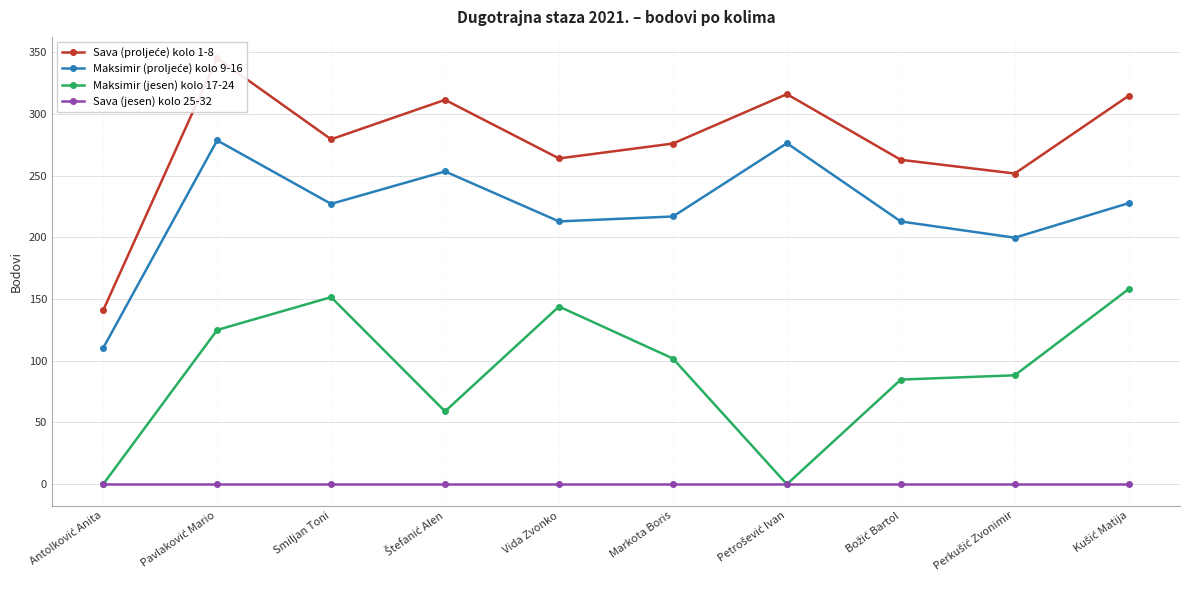

What is the total value across all series at Pavlaković Mario?

748.4